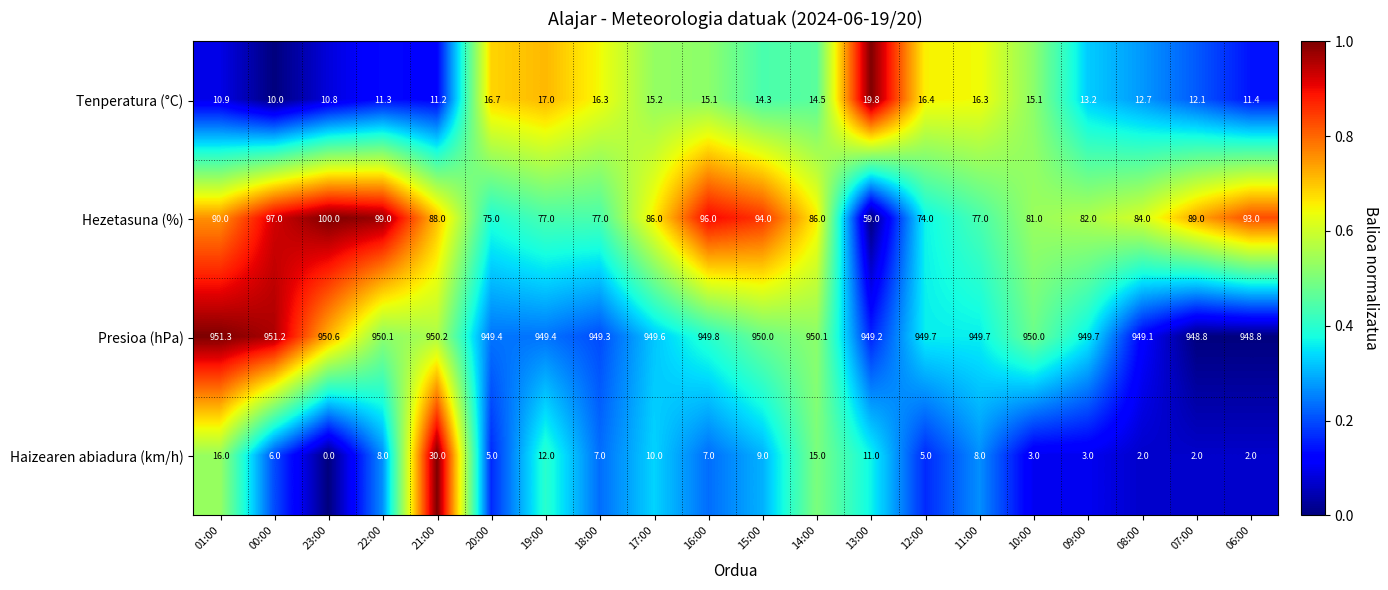

What is the sum of the Presioa (hPa) values at 06:00 and 19:00?

1898.2